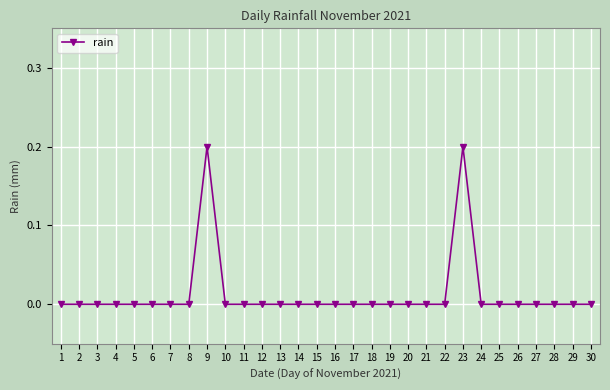

The value at 8 is 0.1. True or false?

False